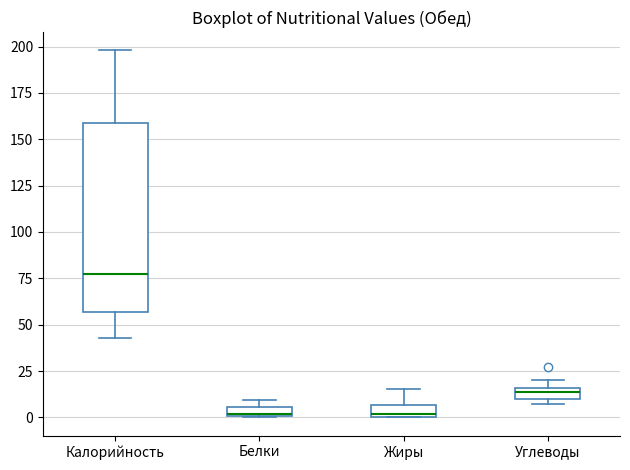

Which box is the tallest, from its lower edge to its upper edge?

Калорийность